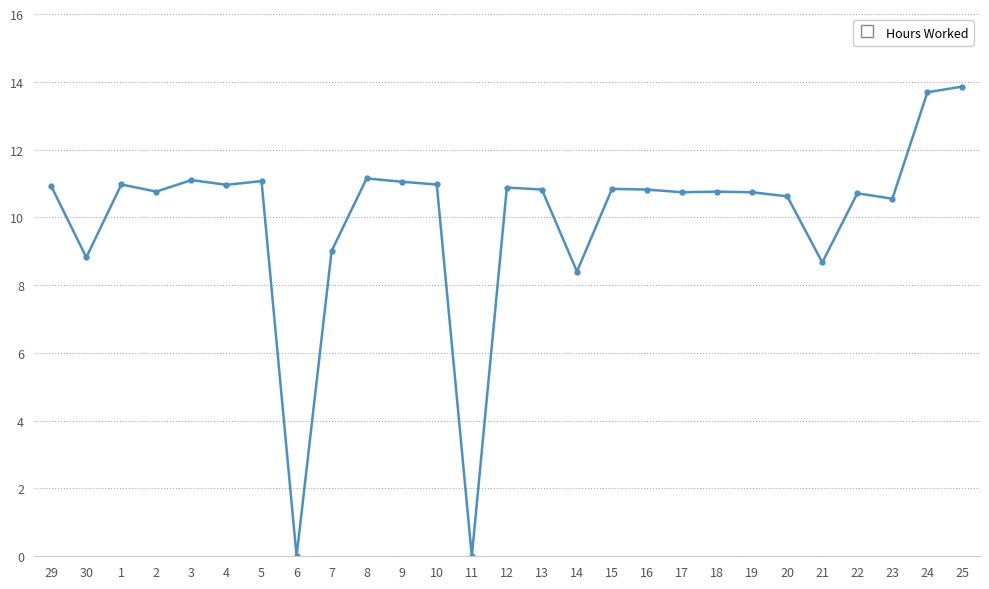

Which label corresponds to the largest value in the chart?

25